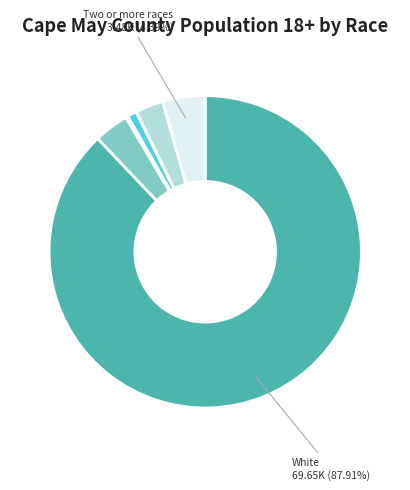

Does any single category account for the majority?

Yes